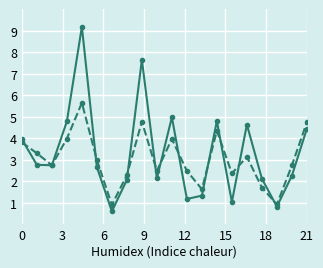

What is the greatest value displayed?

9.2